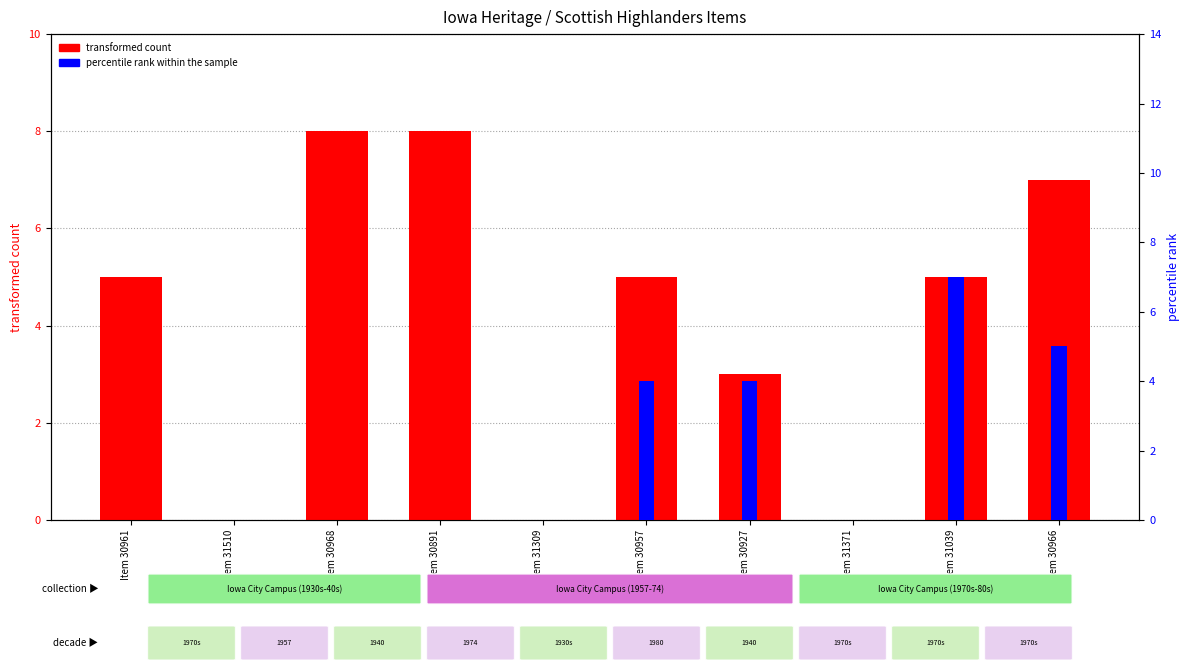

Are the bars horizontal?

No